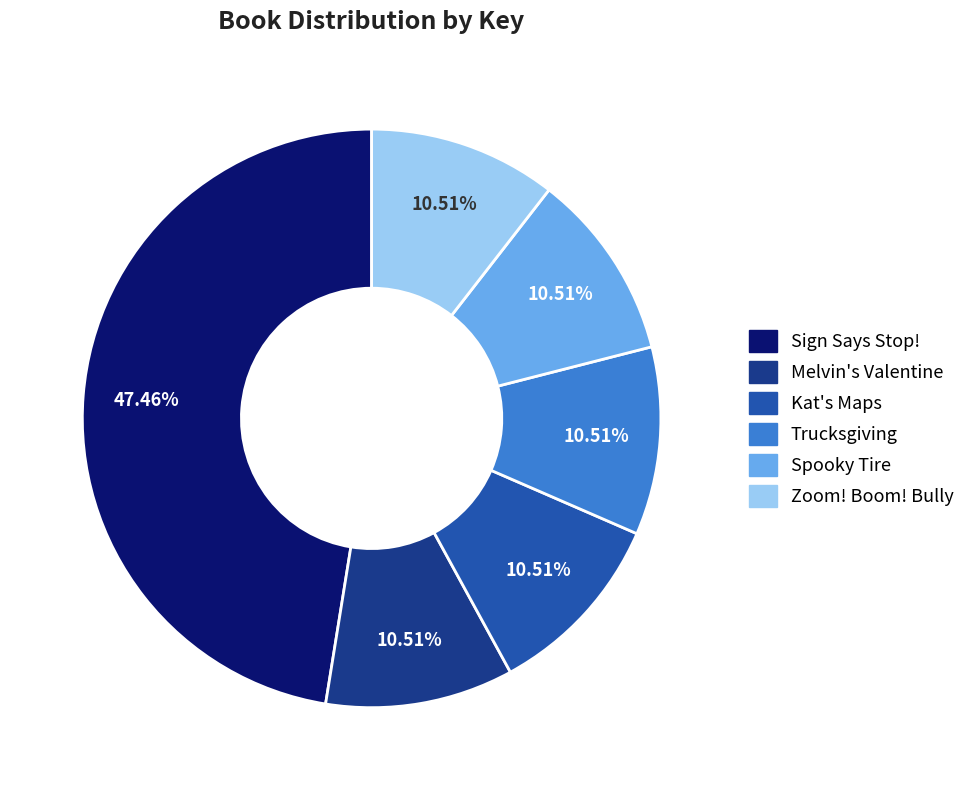

What percentage is the Zoom! Boom! Bully slice, to the nearest percent?

11%